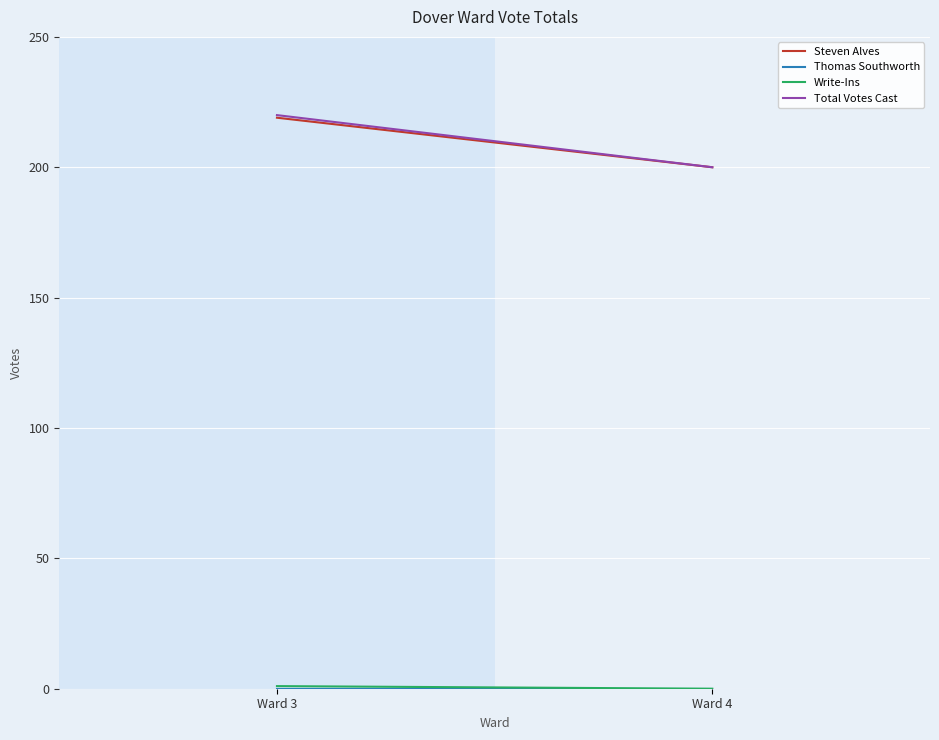

At which label is Steven Alves closest to 209?

Ward 4